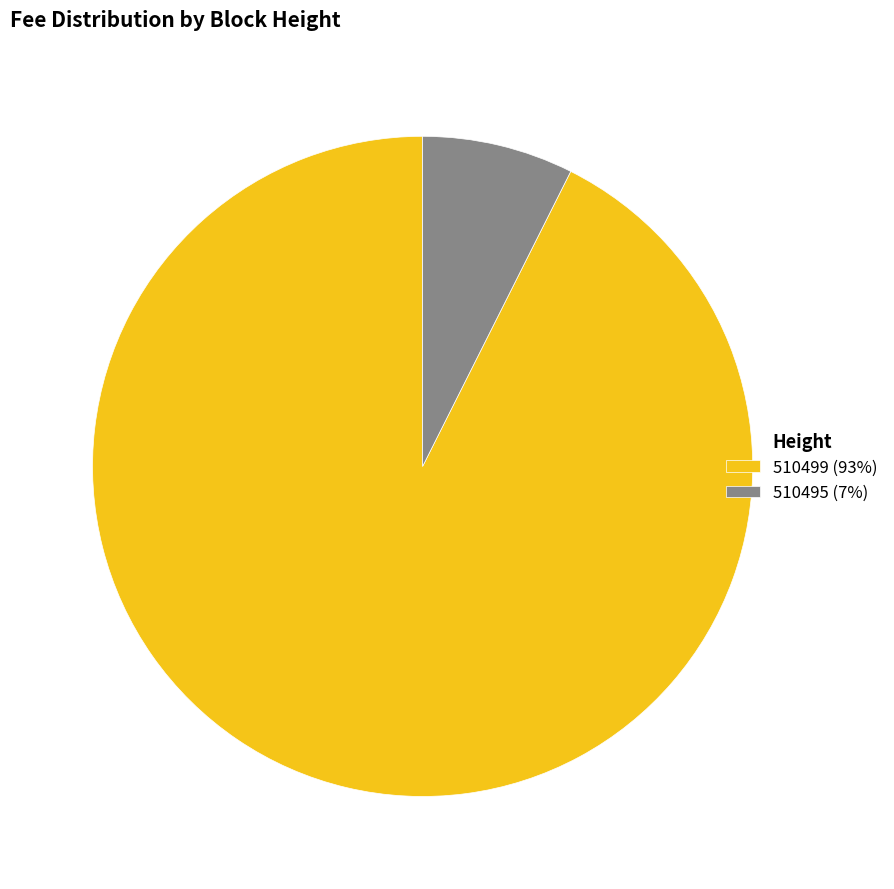

Combined, do 510495 and 510499 account for over 50%?

Yes